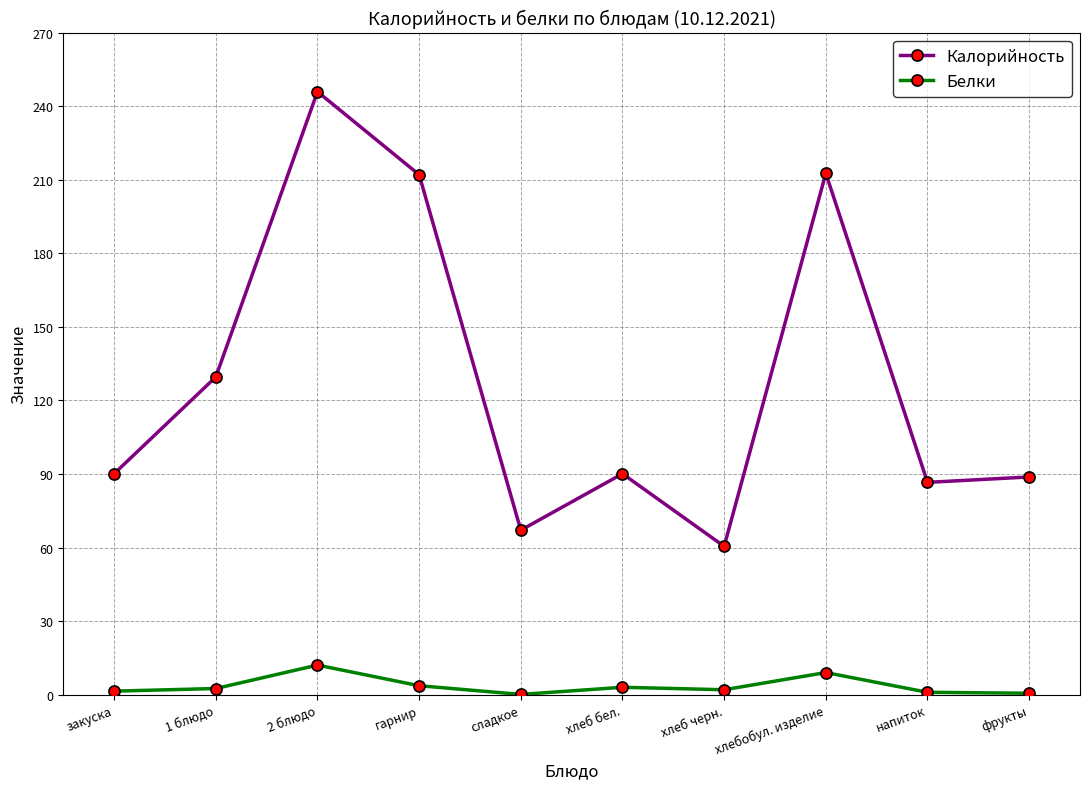

How many lines are shown in the chart?

2